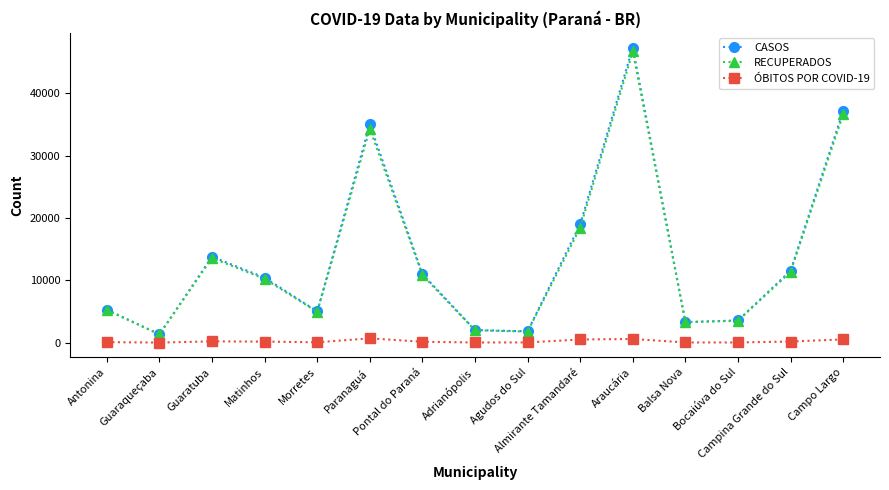

What is the lowest value of the CASOS series?

1345